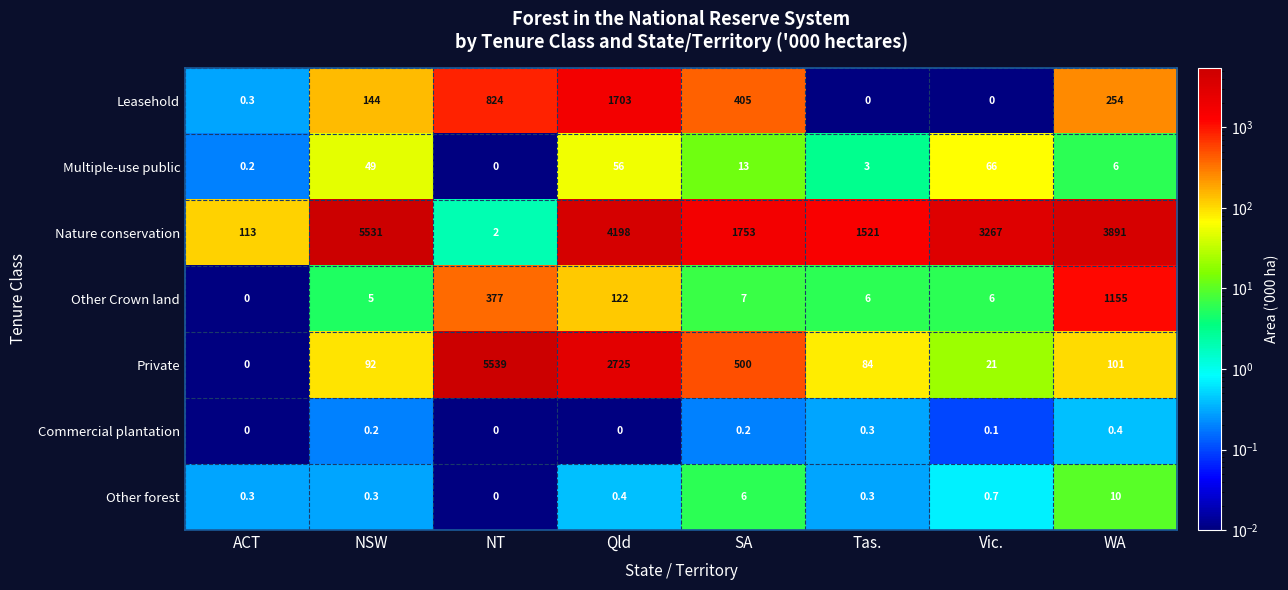

At how many categories does at least one series exceed 2345?

5